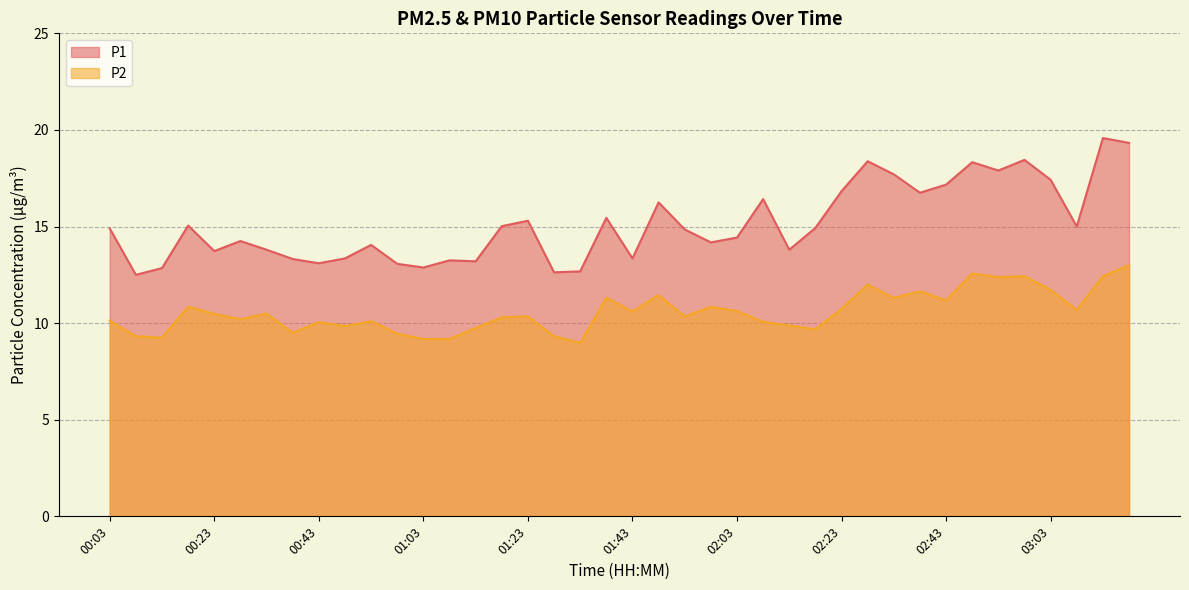

How many values in the P2 series are below 10?

12